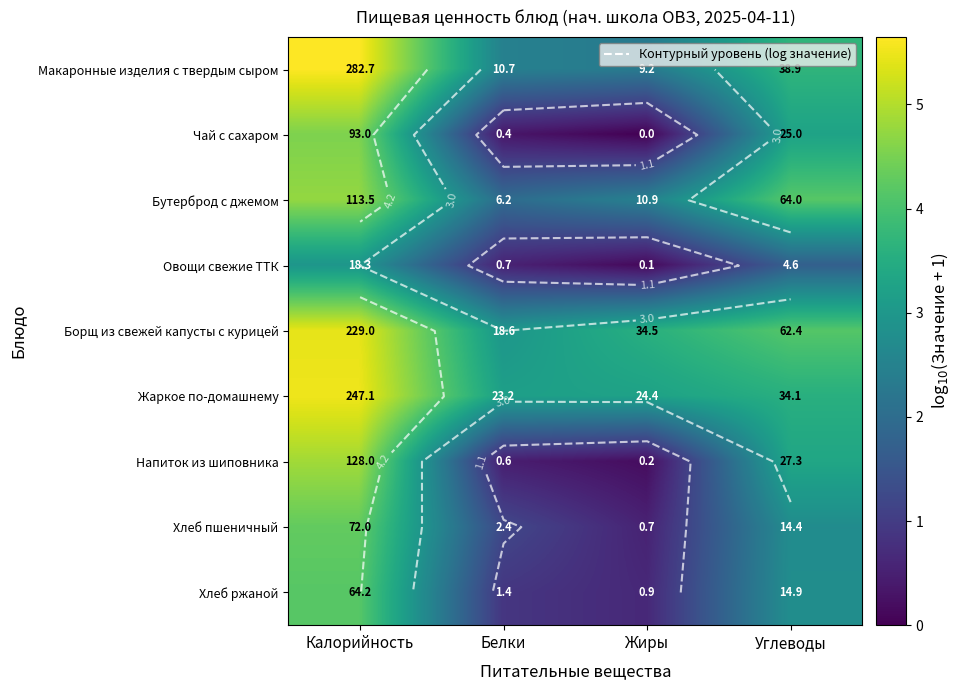

Which category has the lowest value in the Чай с сахаром series?

Жиры